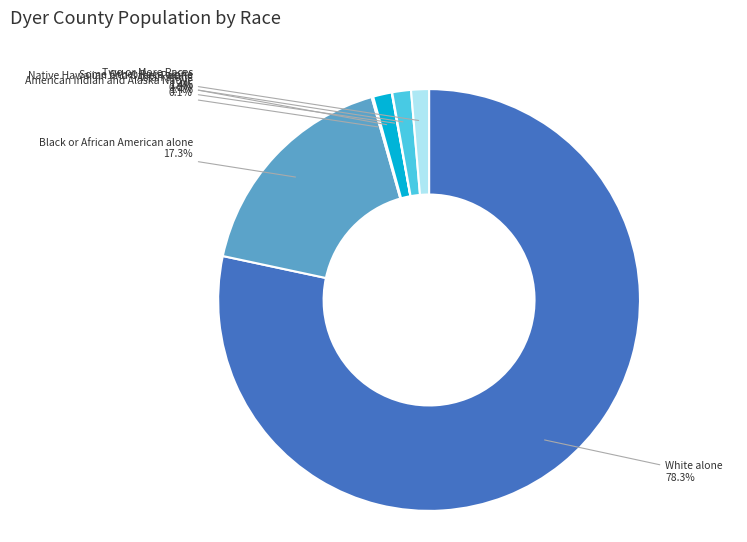

What percentage is NOT represented by Some Other Race alone?

98.6%